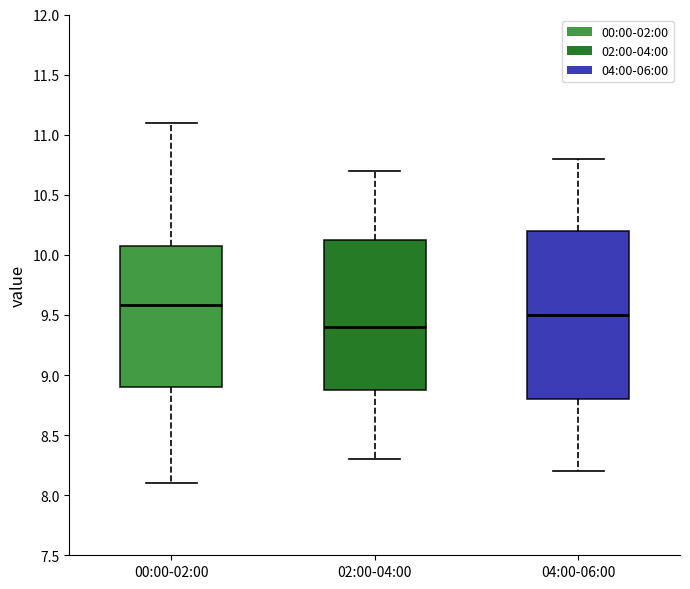

Where is the lower edge of the box for 02:00-04:00 on the y-axis? The values are not printed on the chart, so give them approximately, as read against the axis.

8.90